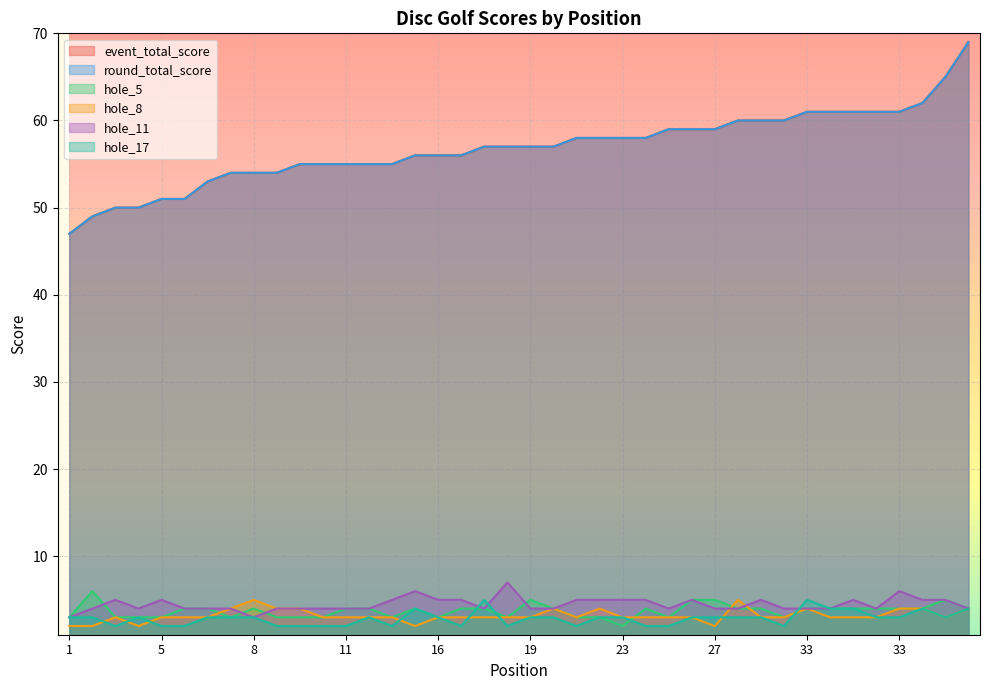

Does the chart display data point markers on the line(s)?

No